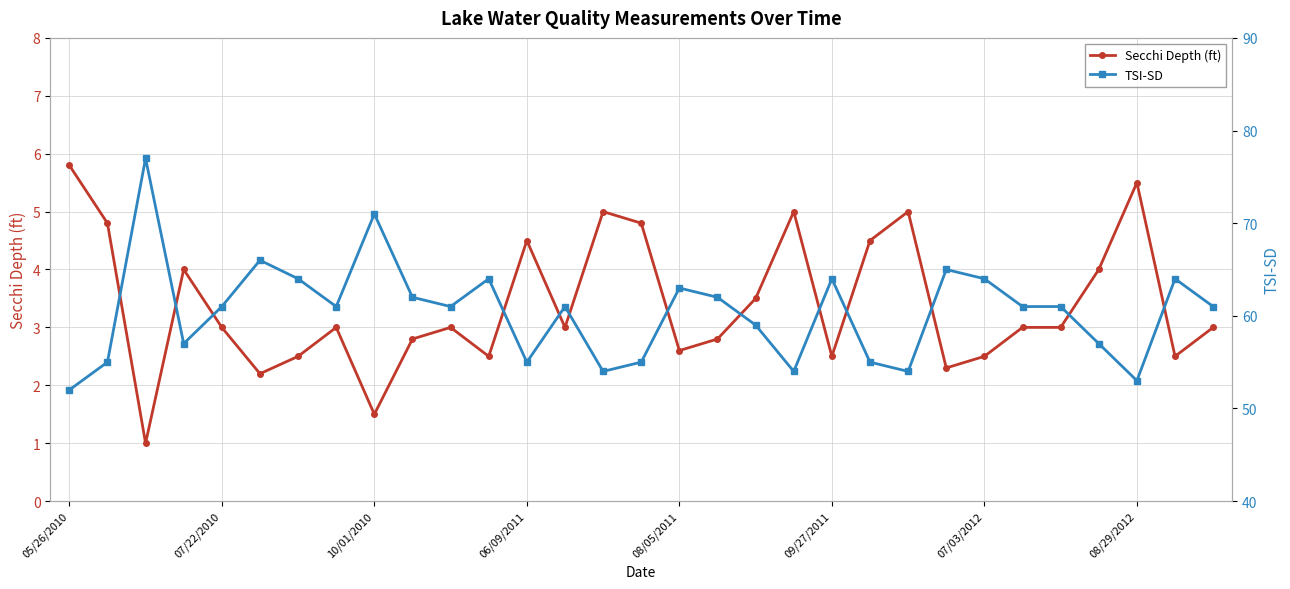

Is it true that Secchi Depth (ft) equals 2.5 at 11?

True